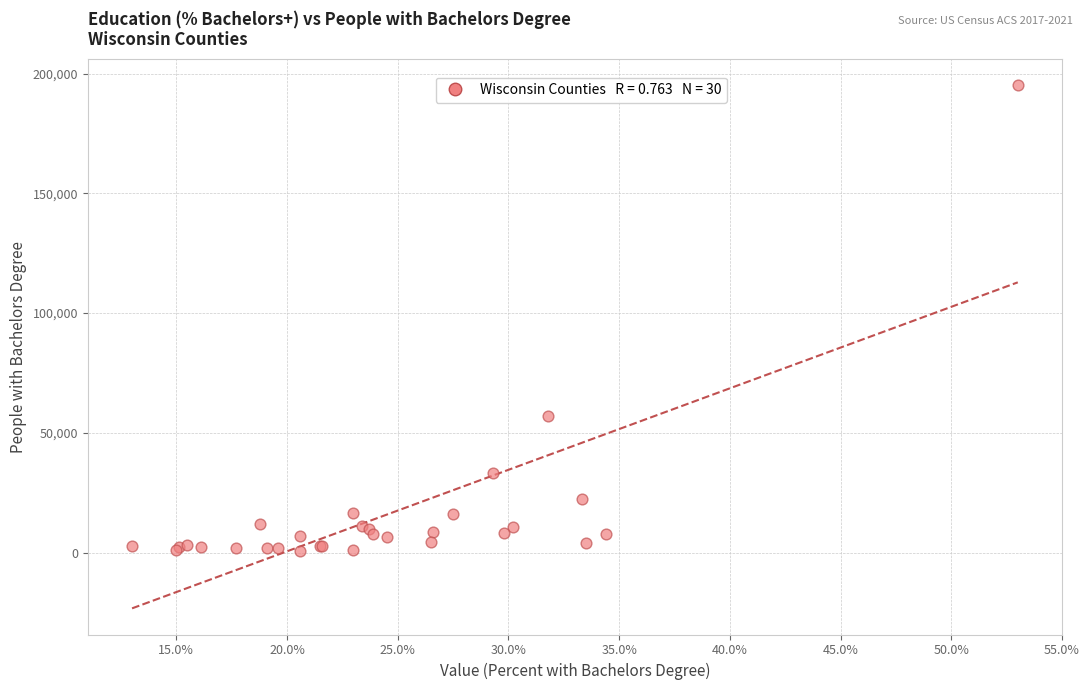

What Y value in the scatter plot is closest to 97933?

56999